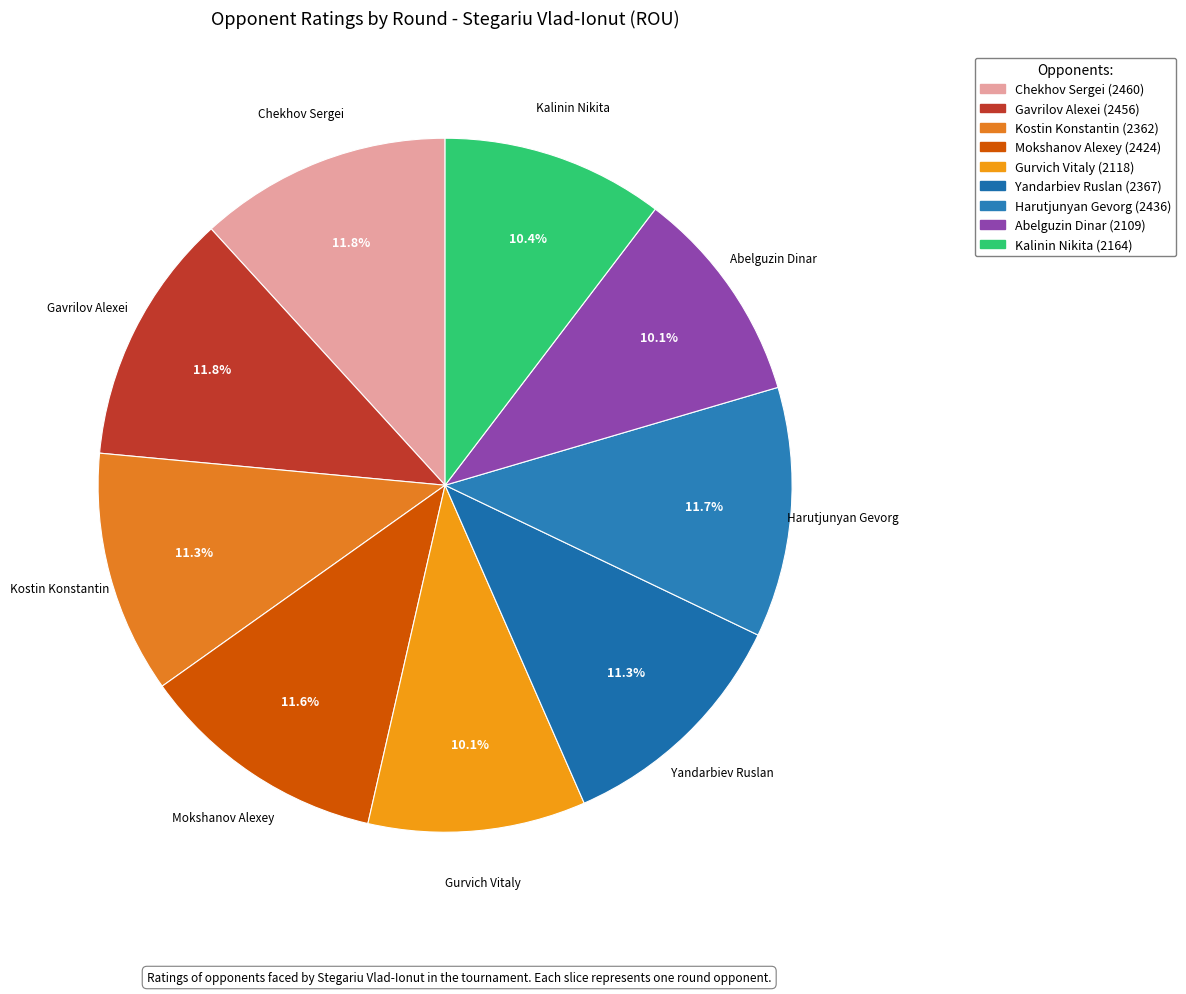

True or false: Gurvich Vitaly accounts for 23% of the total.

False